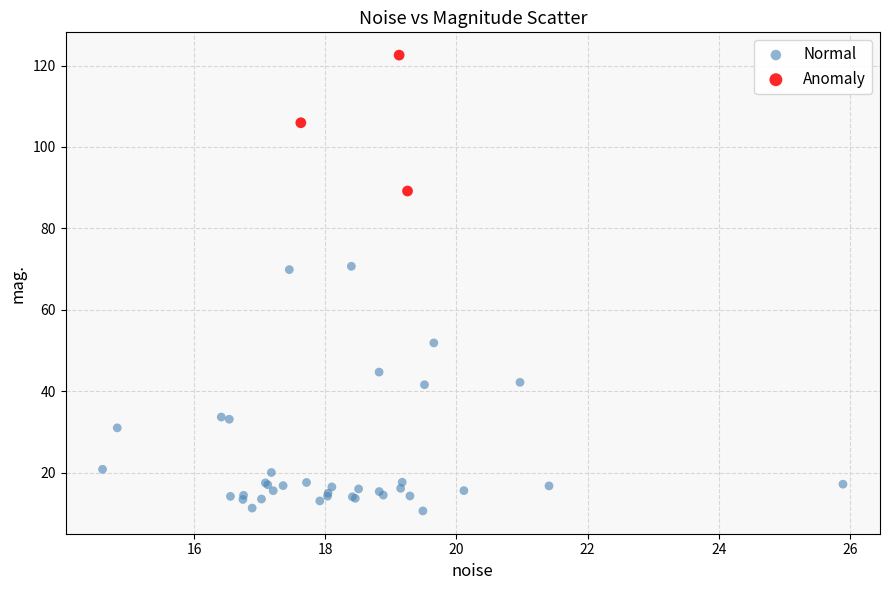

Which series reaches the minimum Y coordinate?

Normal